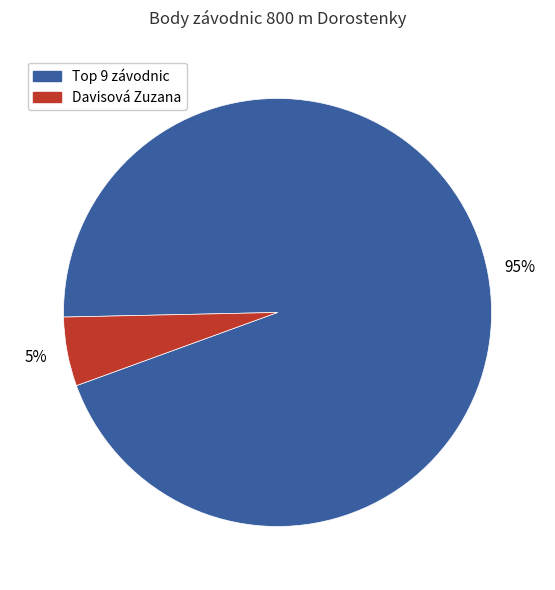

To the nearest percent, what is the average slice percentage?

50%